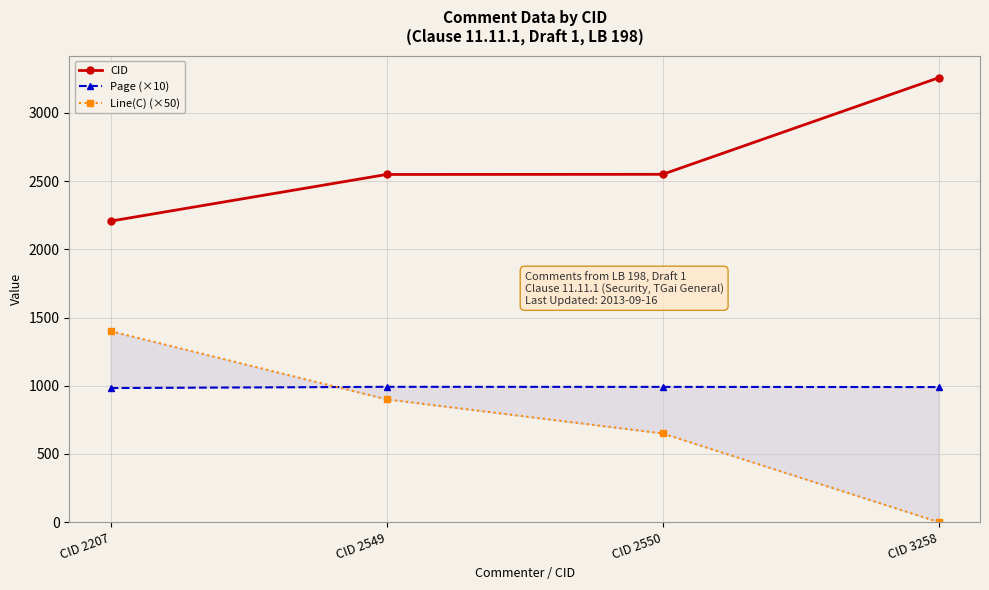

Between CID 2550 and CID 3258, which series saw the biggest shift?

CID